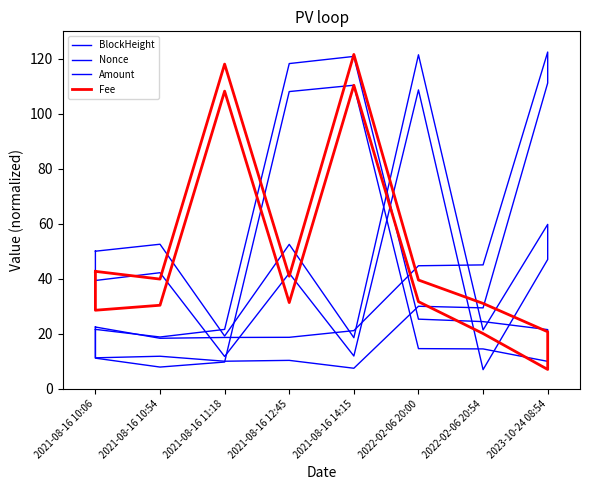

Reading left to right, what are all the values shown in this chart?

BlockHeight: 22.5	18.4	18.7	18.8	21.2	44.8	45.1	122.5	111.2	29.5	30.1	7.5	10.4	10.1	11.9	11.3	22.5
Nonce: 50.1	52.6	19.2	52.6	18.6	121.5	21.5	59.8	47.1	7.0	108.7	12.0	42.1	11.8	42.3	39.4	50.1
Amount: 21.7	18.9	21.6	118.3	120.9	25.4	24.5	21.6	10.0	14.5	14.7	110.4	108.1	9.8	8.0	11.2	21.7
Fee: 42.7	39.9	118.1	41.0	121.6	39.6	31.1	20.8	7.1	20.1	31.7	110.4	31.4	108.3	30.4	28.6	42.7